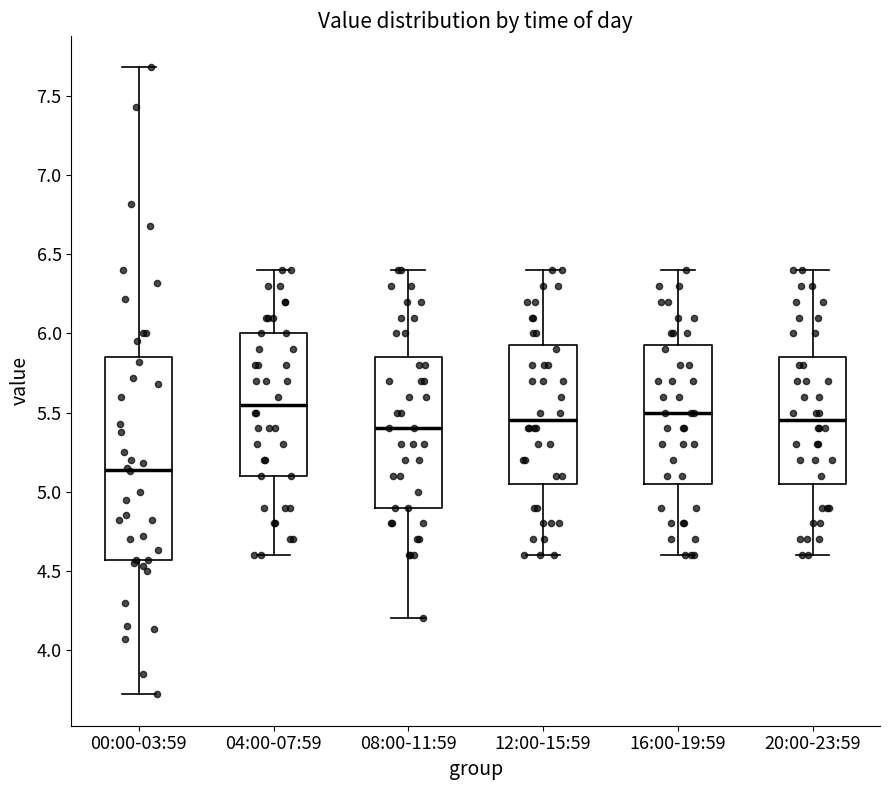

Reading left to right, transcribe this box plot: for each box, give where its median line is, the range the box spans, and where its two whiskers end, as read against the y-axis. The values are not printed on the chart, so give them approximately, as read against the axis.

00:00-03:59: median 5.15, box 4.55 to 5.85, whiskers 3.70 to 7.70
04:00-07:59: median 5.55, box 5.10 to 6.00, whiskers 4.60 to 6.40
08:00-11:59: median 5.40, box 4.90 to 5.85, whiskers 4.20 to 6.40
12:00-15:59: median 5.45, box 5.05 to 5.95, whiskers 4.60 to 6.40
16:00-19:59: median 5.50, box 5.05 to 5.95, whiskers 4.60 to 6.40
20:00-23:59: median 5.45, box 5.05 to 5.85, whiskers 4.60 to 6.40